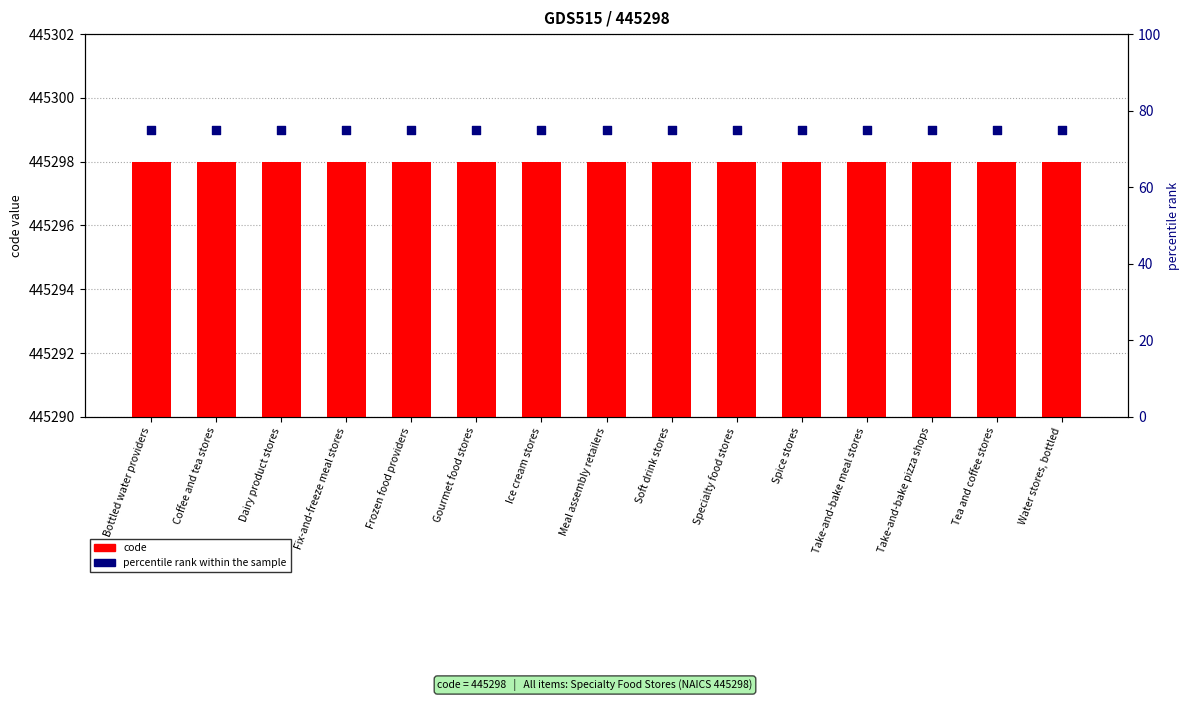

Is the value of percentile rank within the sample at Coffee and tea stores greater than the value of code at Spice stores?

No